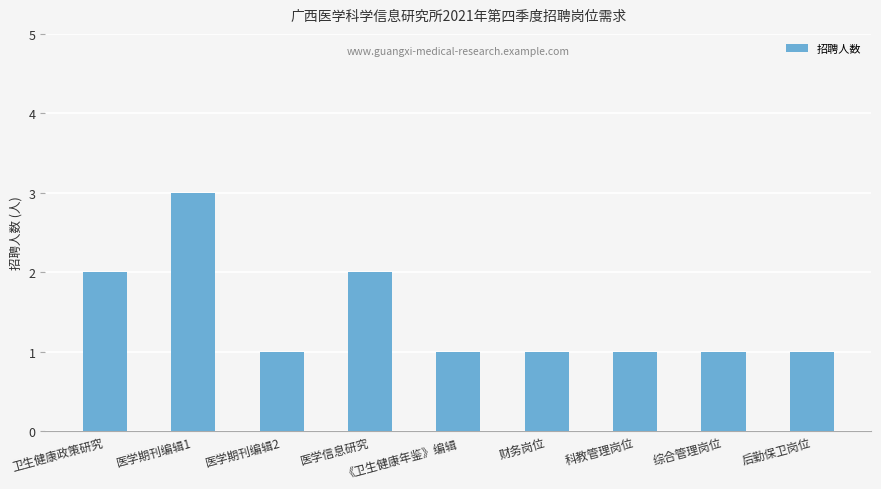

Is it true that the value at 财务岗位 is 1?

True